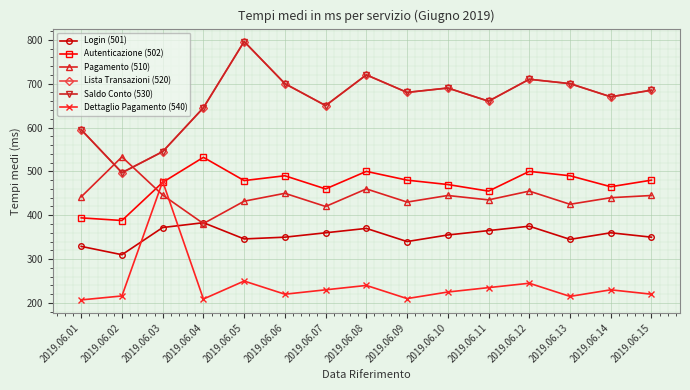

Is this an area chart (filled region under the line)?

No